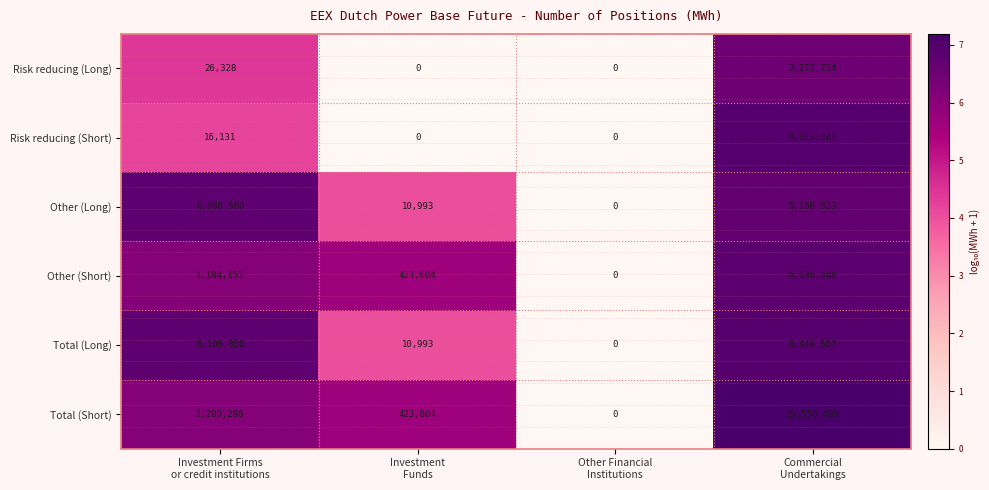

What is the sum of all Risk reducing (Short) values?

9029672